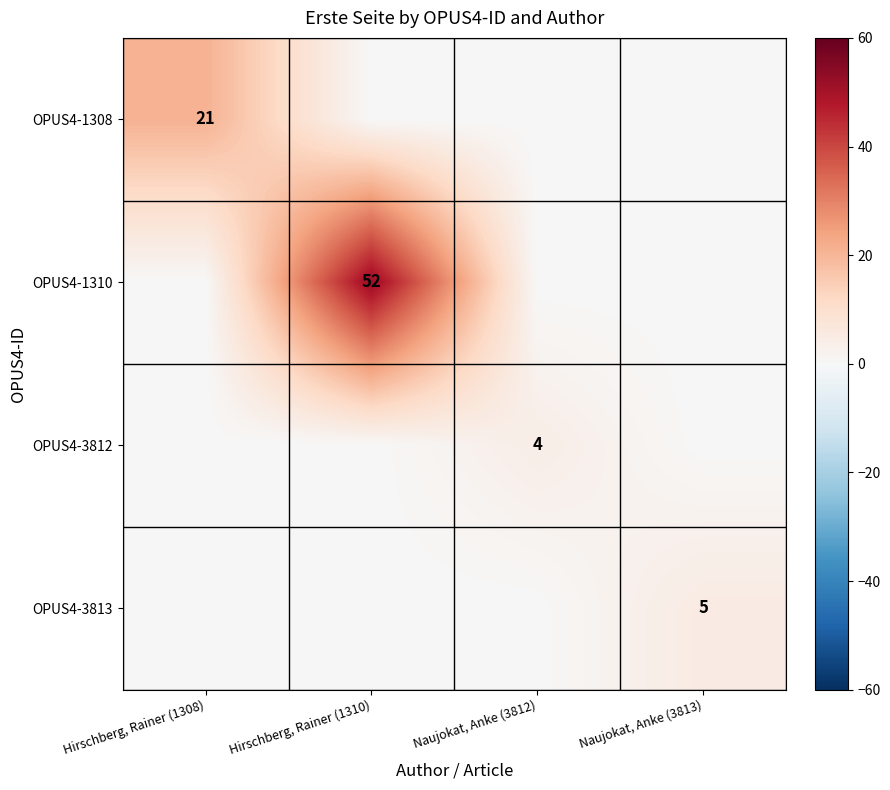

True or false: OPUS4-3812 has a value of 4 at Naujokat, Anke (3812).

True